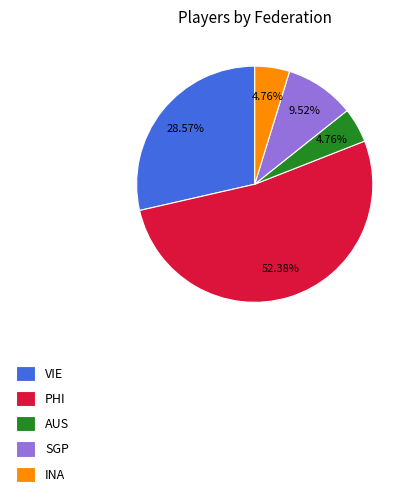

How many segments does this pie chart have?

5